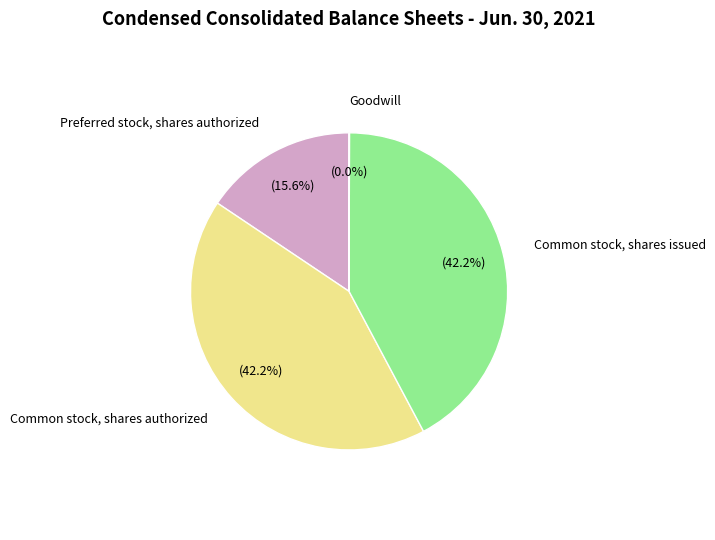

Is there any slice that represents more than half of the pie?

No